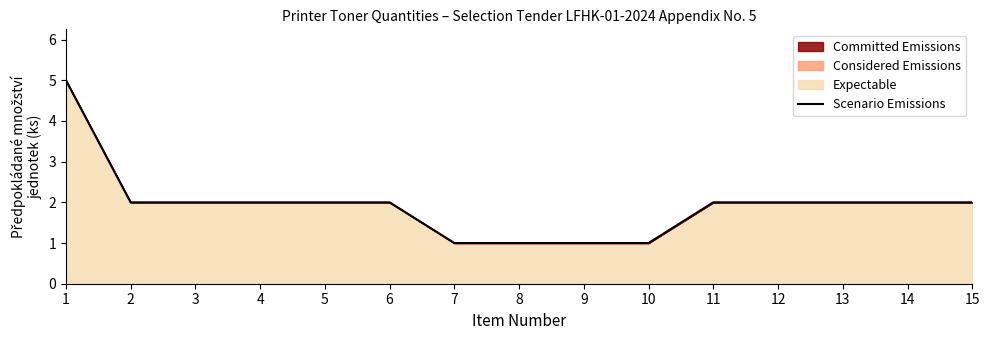

What is the value of the 13th point from the left?

2